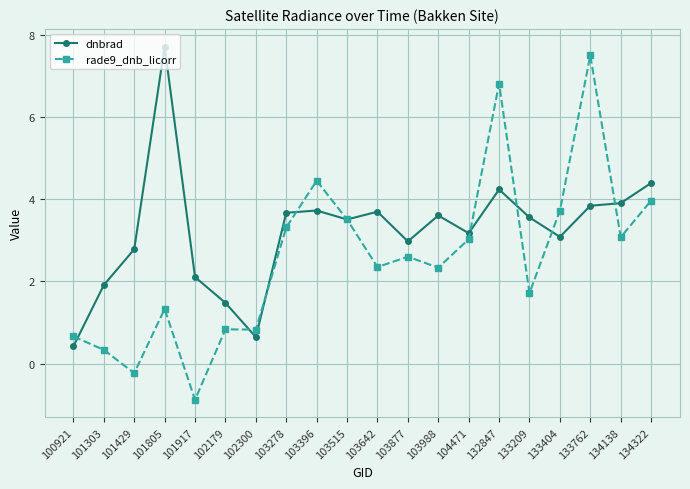

Reading left to right, extract all data points from this chart.

dnbrad: 0.4	1.9	2.8	7.7	2.1	1.5	0.6	3.7	3.7	3.5	3.7	3.0	3.6	3.2	4.2	3.6	3.1	3.8	3.9	4.4
rade9_dnb_licorr: 0.7	0.3	-0.2	1.3	-0.9	0.8	0.8	3.3	4.5	3.5	2.3	2.6	2.3	3.0	6.8	1.7	3.7	7.5	3.1	4.0